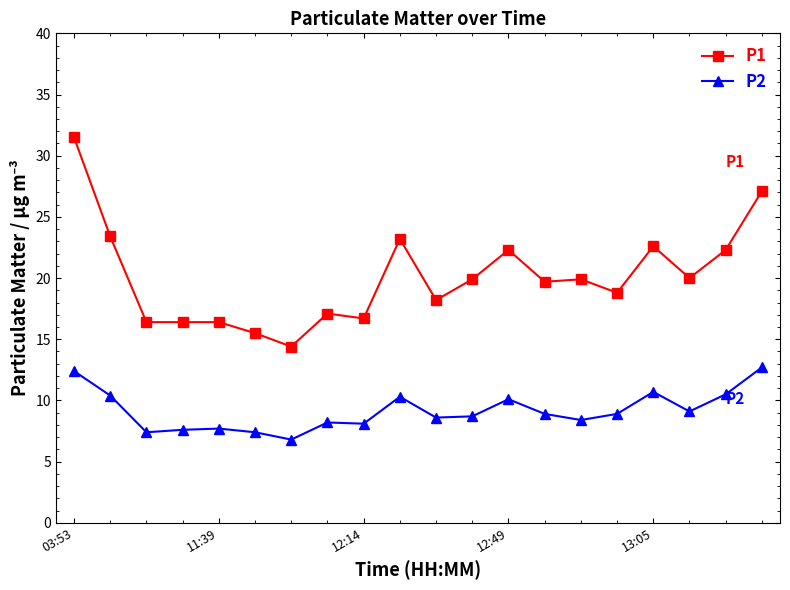

At how many categories does at least one series exceed 21?

7